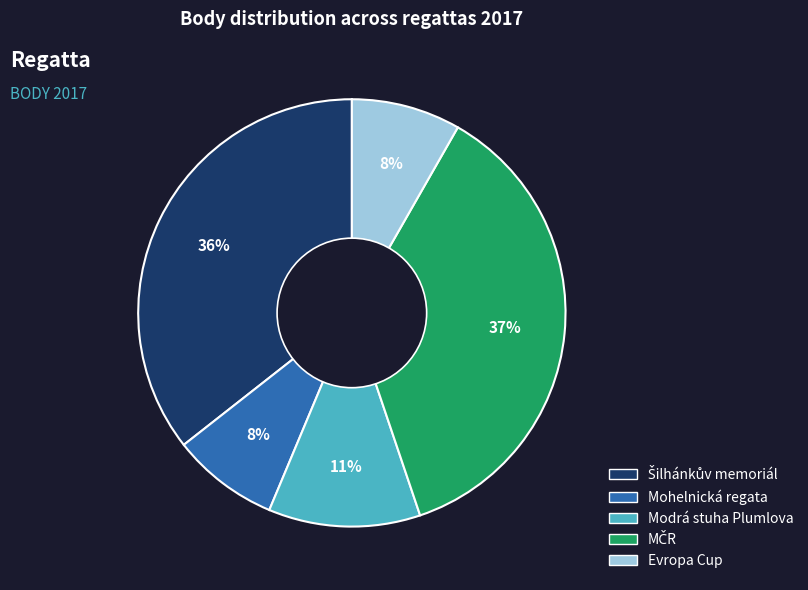

To the nearest percent, what is the average slice percentage?

20%